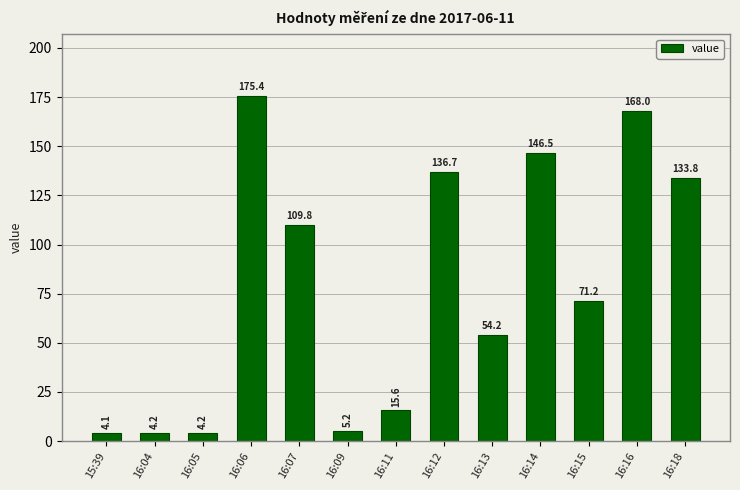

Reading left to right, extract all data points from this chart.

4.1	4.2	4.2	175.4	109.8	5.2	15.6	136.7	54.2	146.5	71.2	168.0	133.8